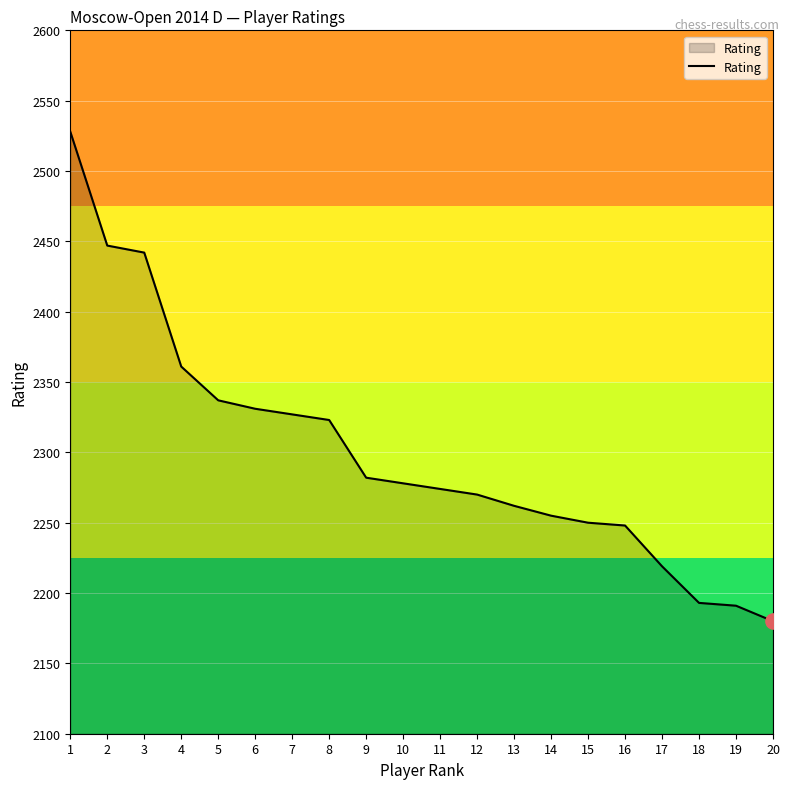

What is the change in value from 15 to 20?

-70